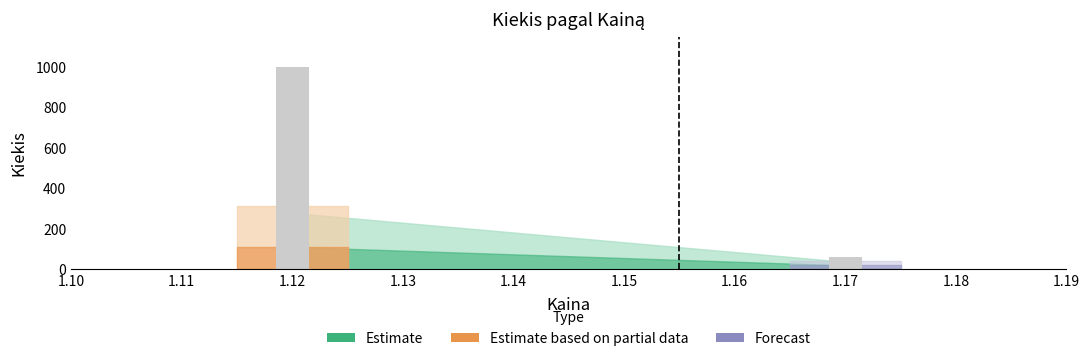

Does the chart contain stacked bars?

No